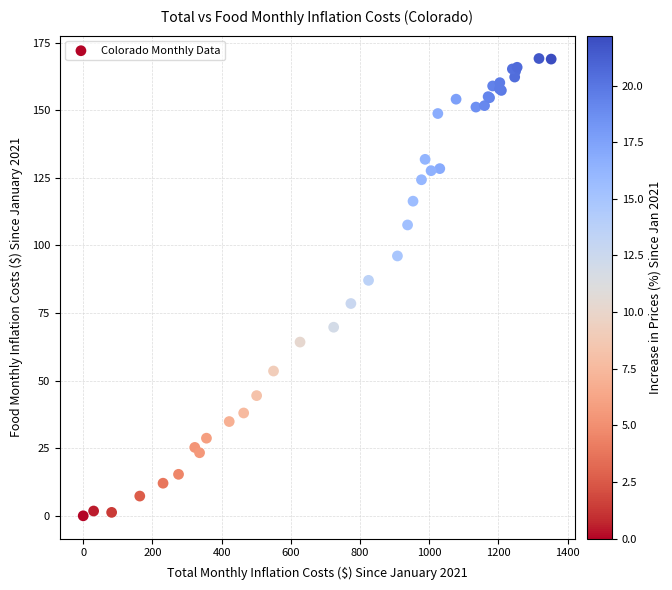

What Y value in the scatter plot is closest to 84?

87.1